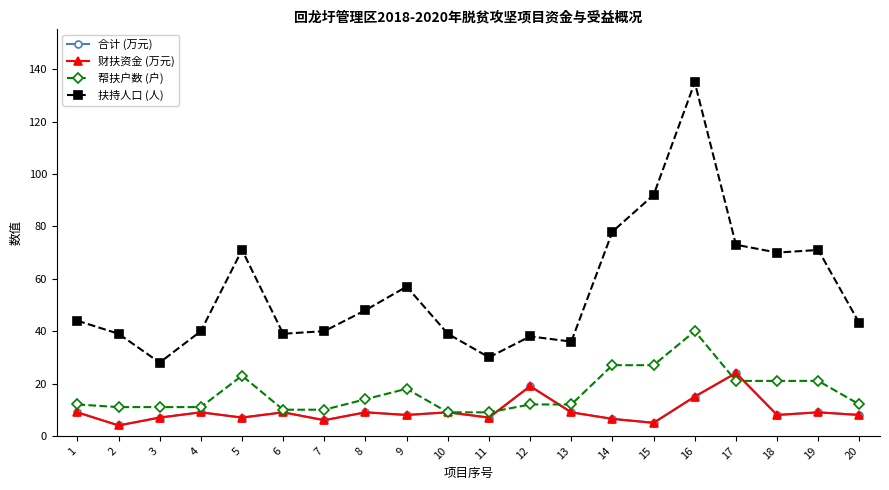

Does the chart have visible grid lines?

No